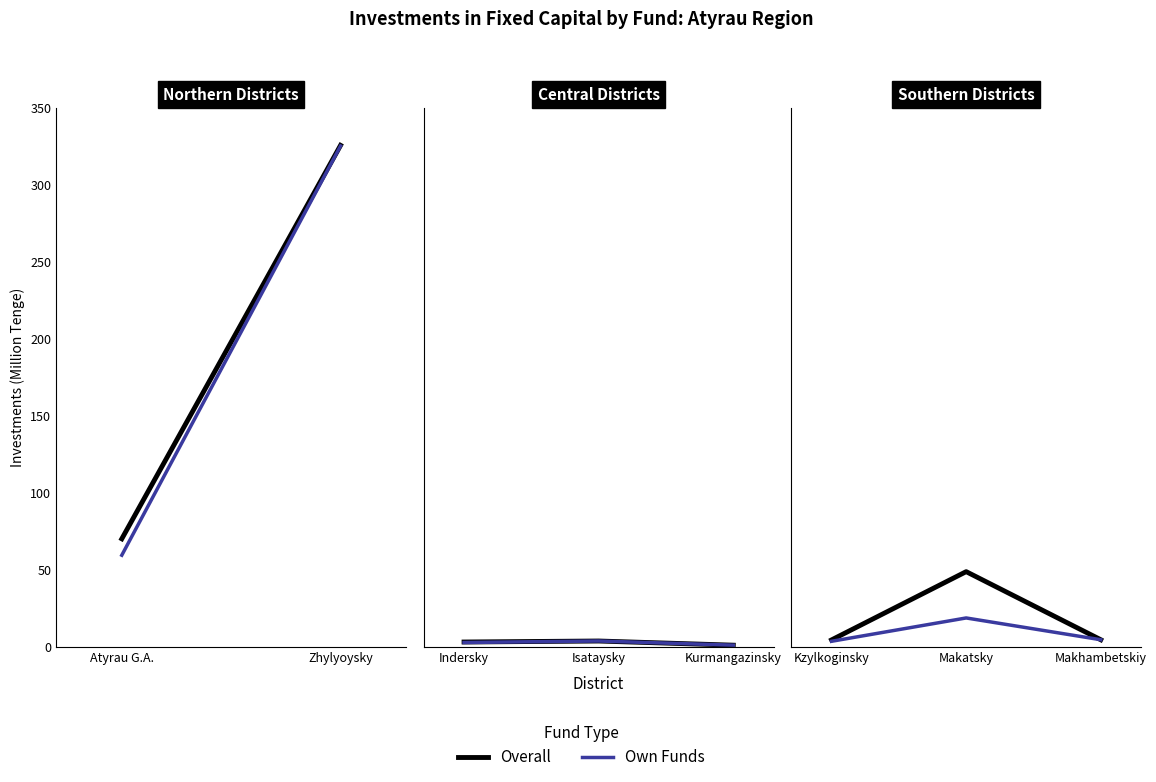

The value of Overall at Makatsky is 65.0. True or false?

False